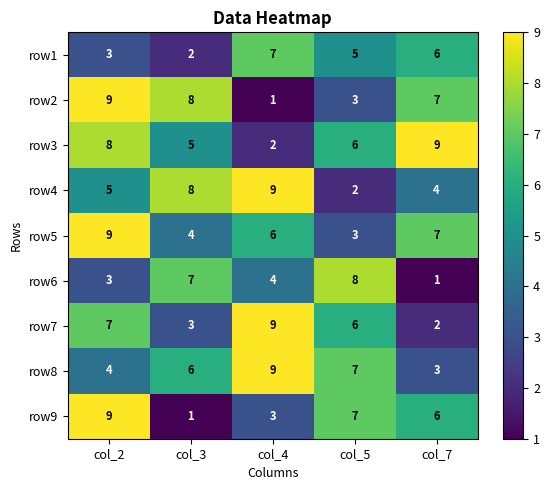

Which series has the largest total across all categories?

row3